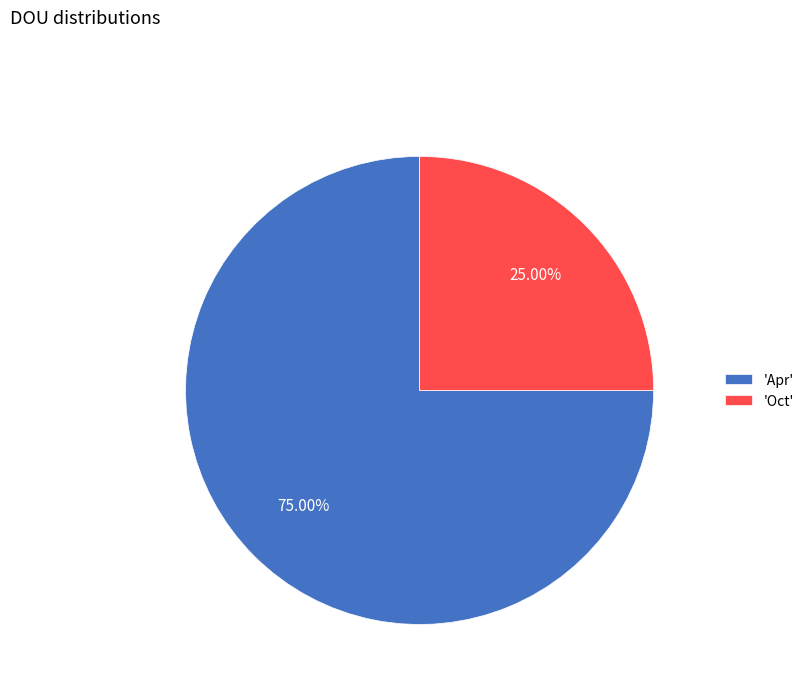

Count the number of slices in the pie.

2